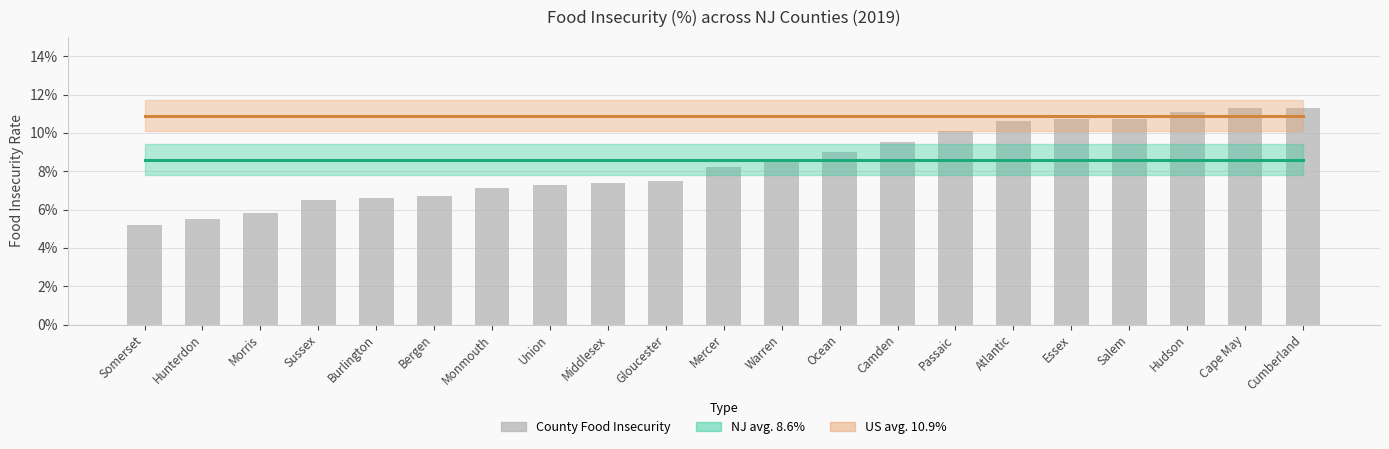

Does the chart contain any negative values?

No